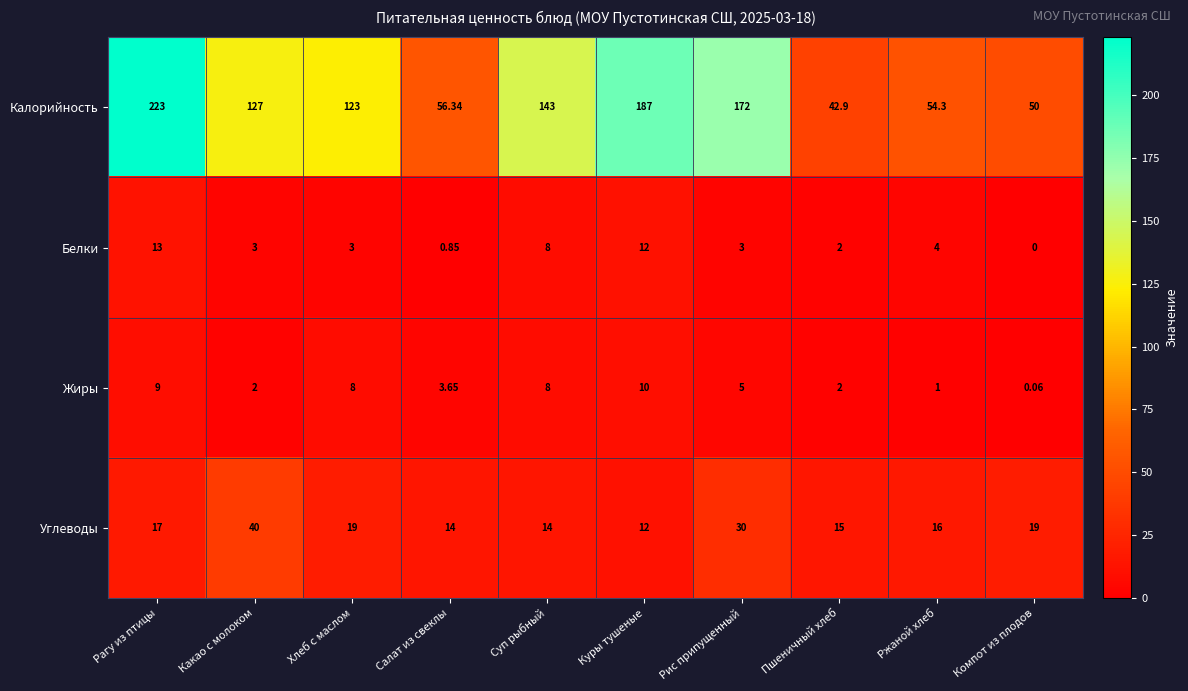

Where is Жиры nearest to the value 5?

Рис припущенный